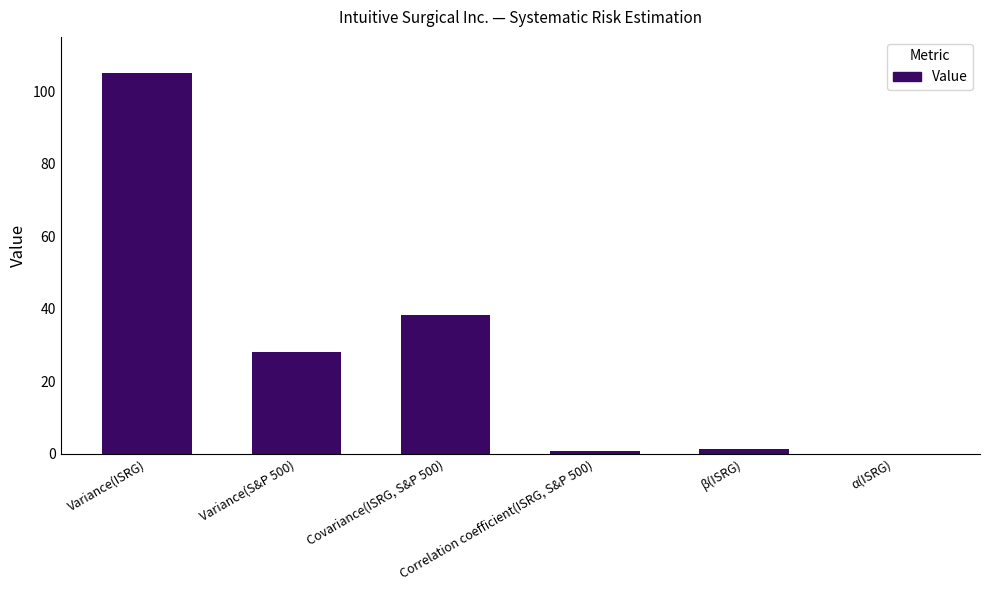

Where does the data first go above 28?

Variance(ISRG)